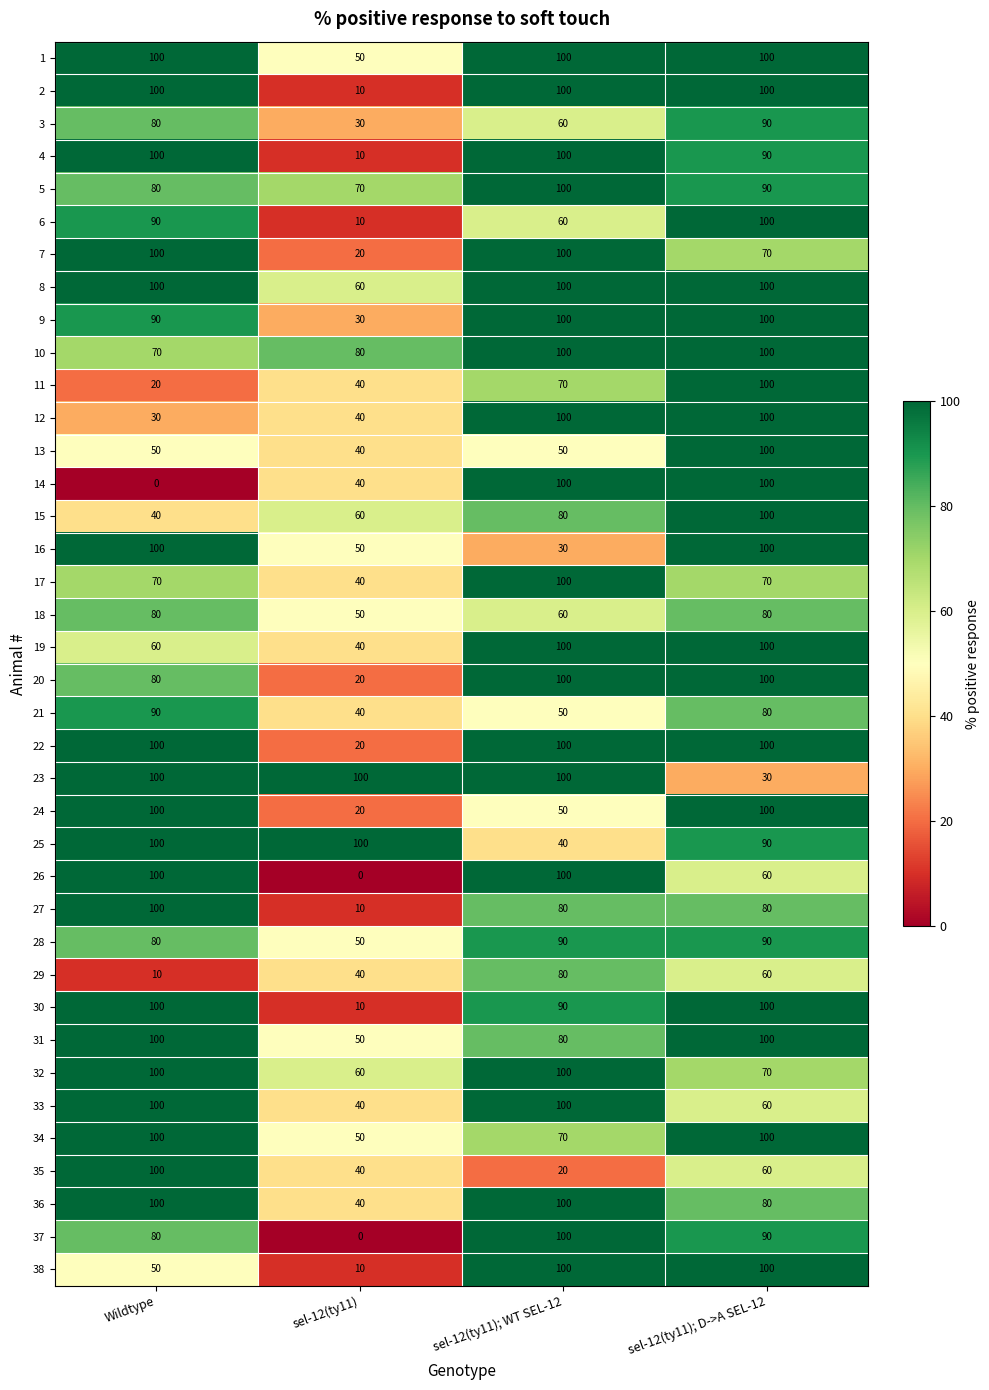

What is the spread (max minus min) of values at Wildtype?

100